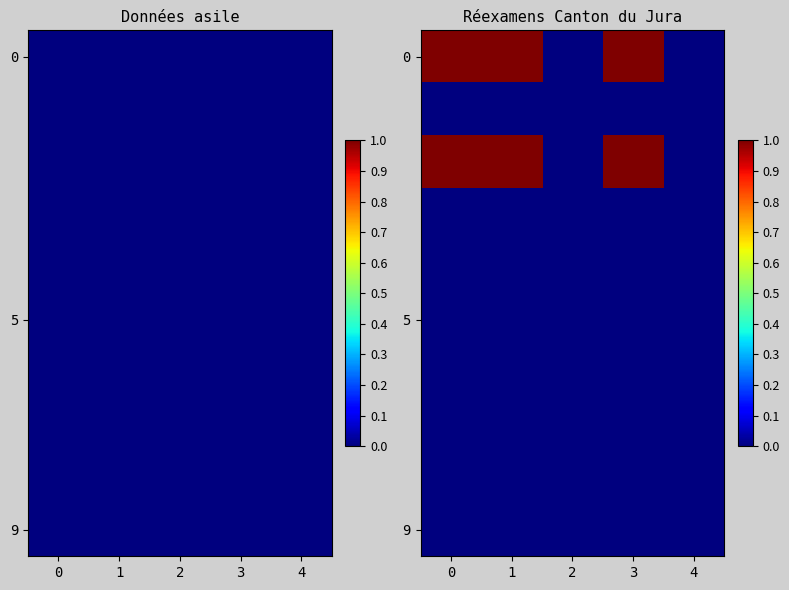

At how many categories does at least one series exceed 0?

3